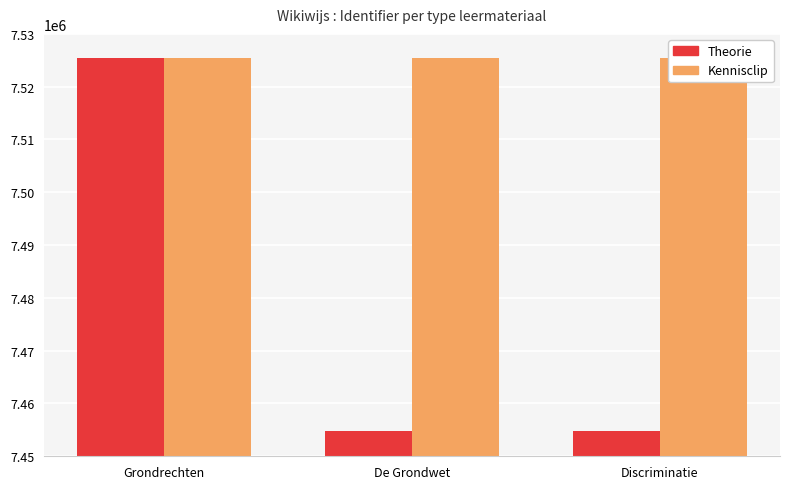

At how many categories does at least one series exceed 7465920?

3